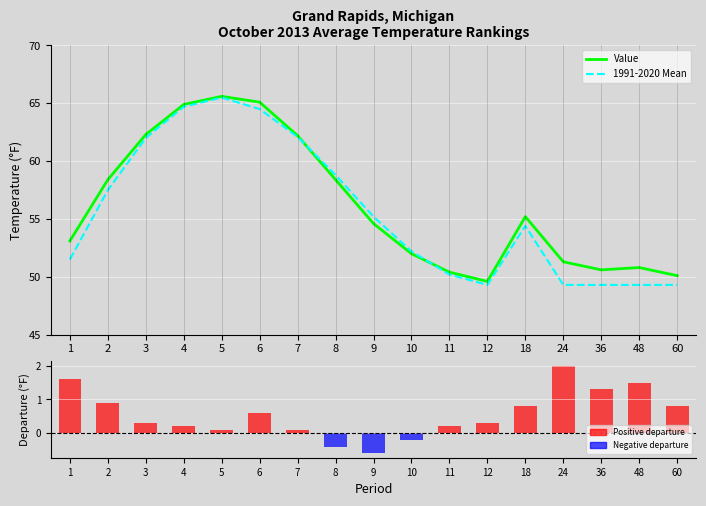

What is the minimum value for Value?

49.6